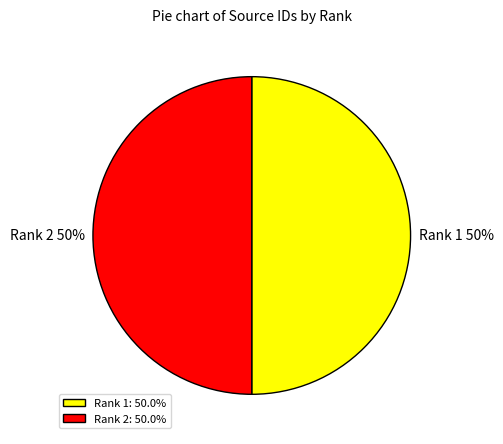

What percentage is the Rank 2: 50.0% slice, to the nearest percent?

50%